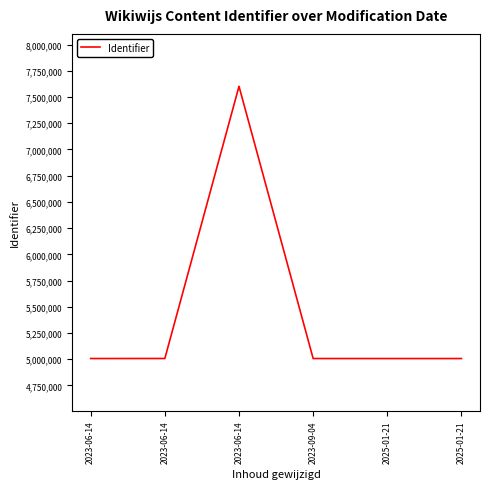

What is the smallest value displayed?

5006485